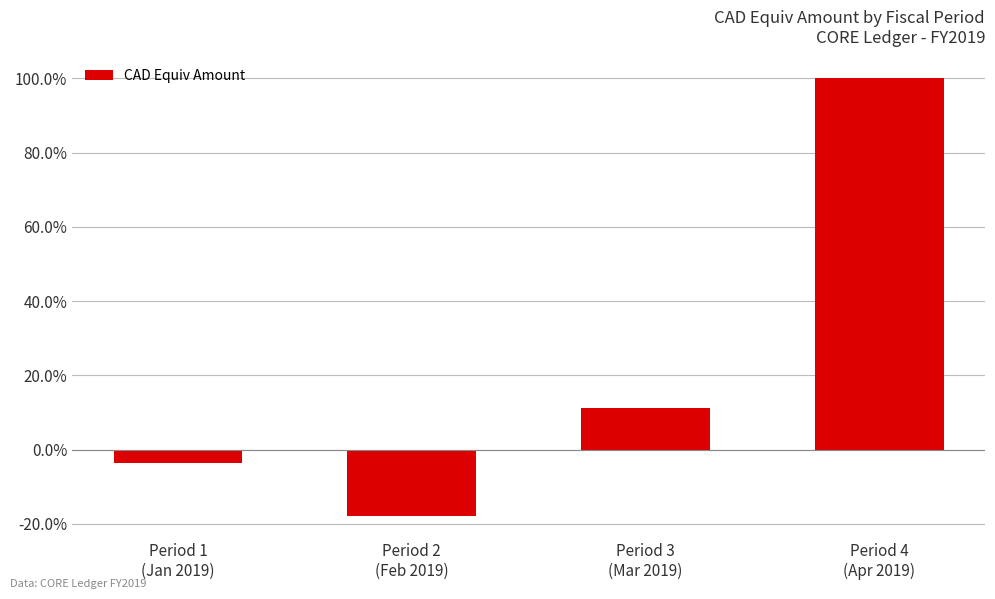

What value does the data have at Period 3
(Mar 2019)?

11.3